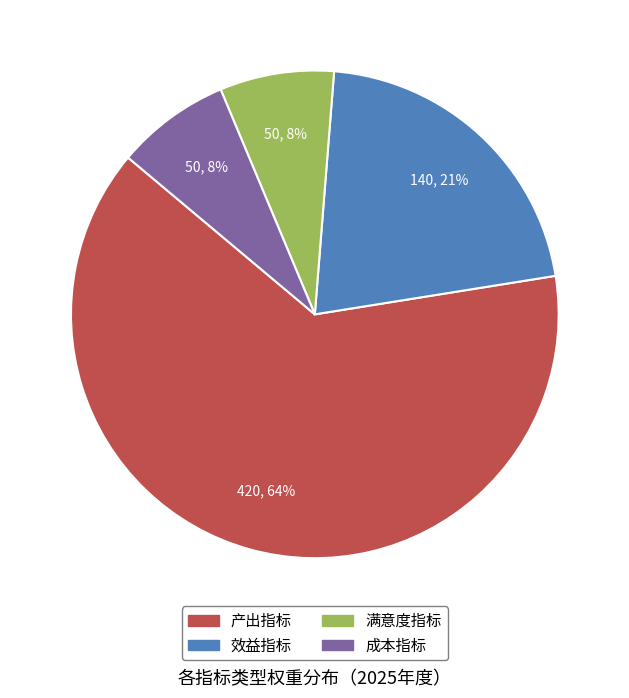

To the nearest percent, what is the average slice percentage?

25%